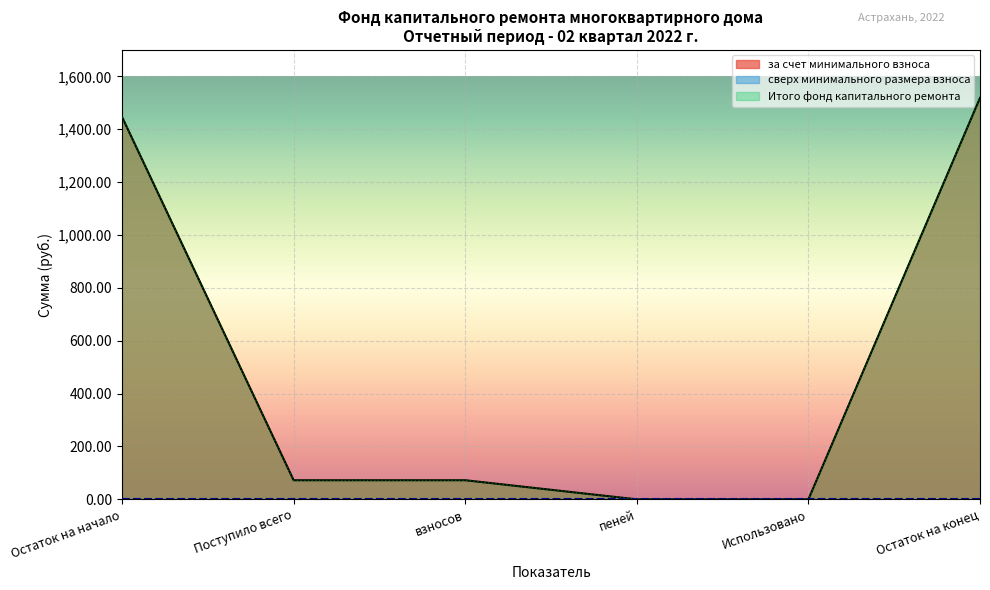

What is the average value of the Итого фонд капитального ремонта series?

518.2